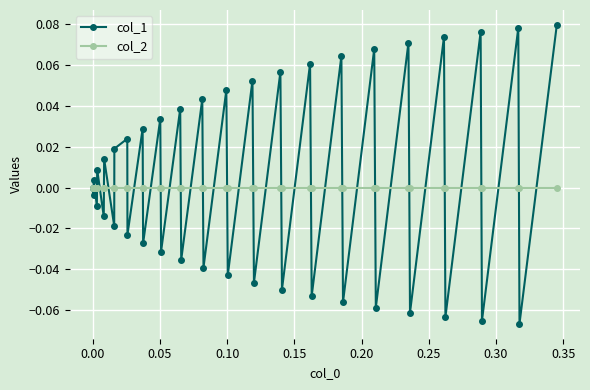

In col_1, how many points are lower than both neighbors (excluding endpoints)?

19